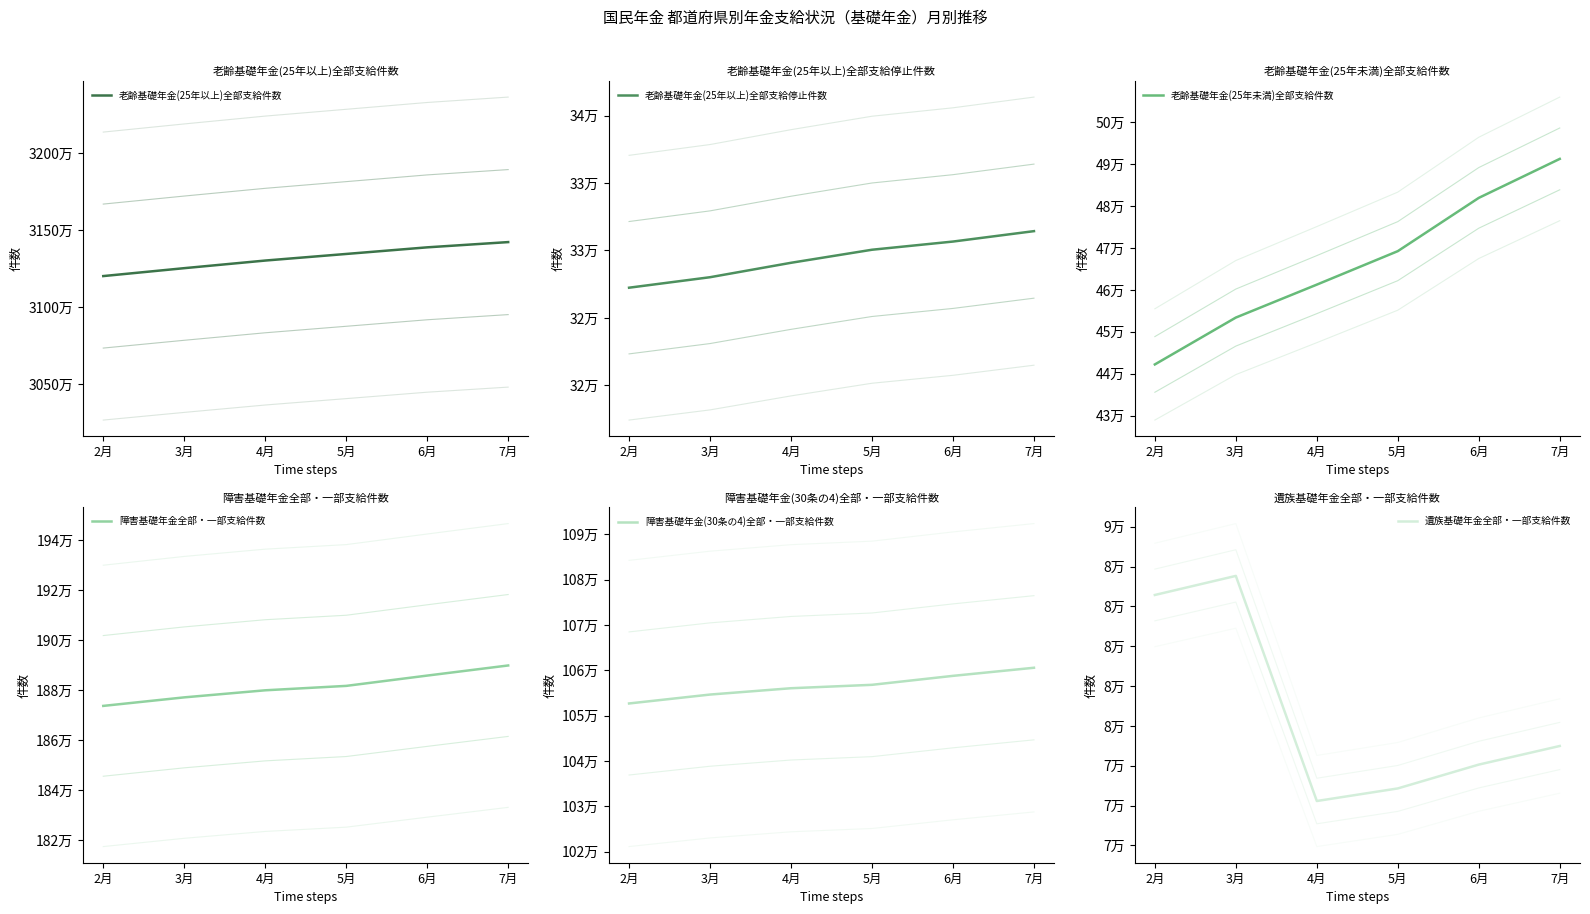

True or false: 老齢基礎年金(25年以上)全部支給停止件数 has a value of 508772.0 at 4月.

False